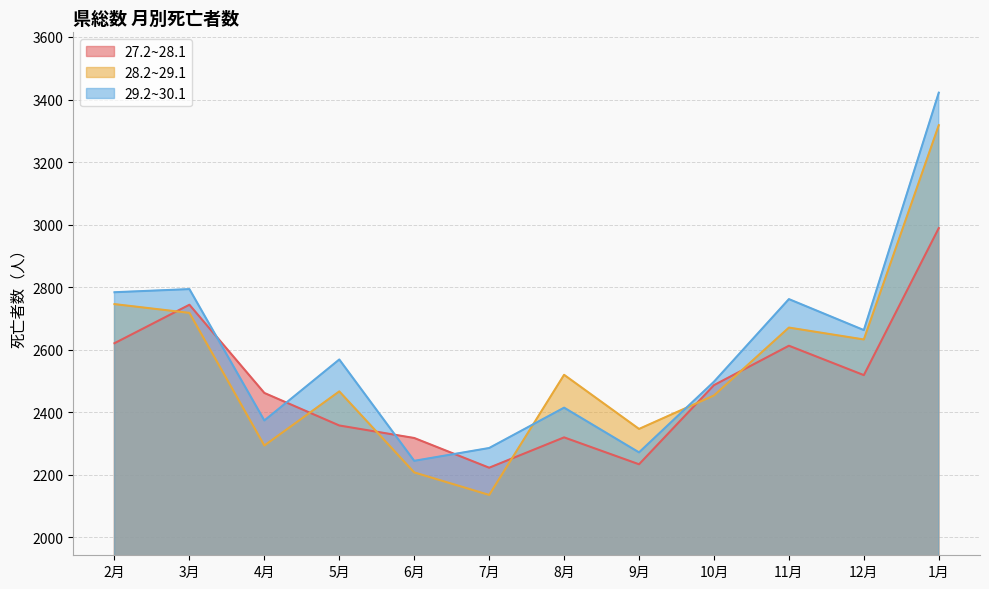

Does the chart have visible grid lines?

Yes